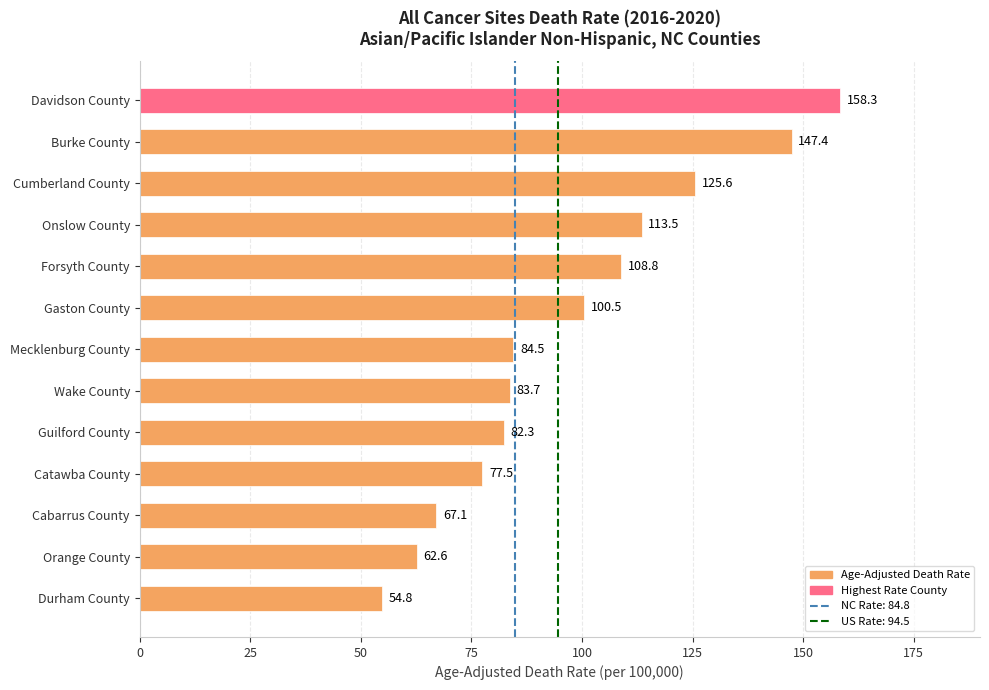

Are the bars grouped side by side (vs. stacked)?

No